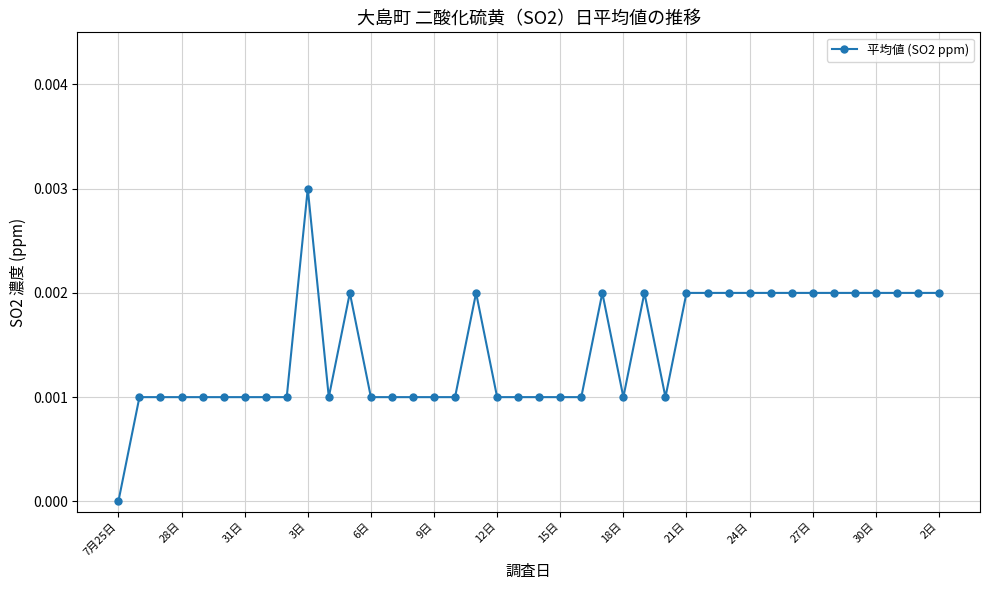

True or false: there are more than 2 points higher than both neighbors.

True